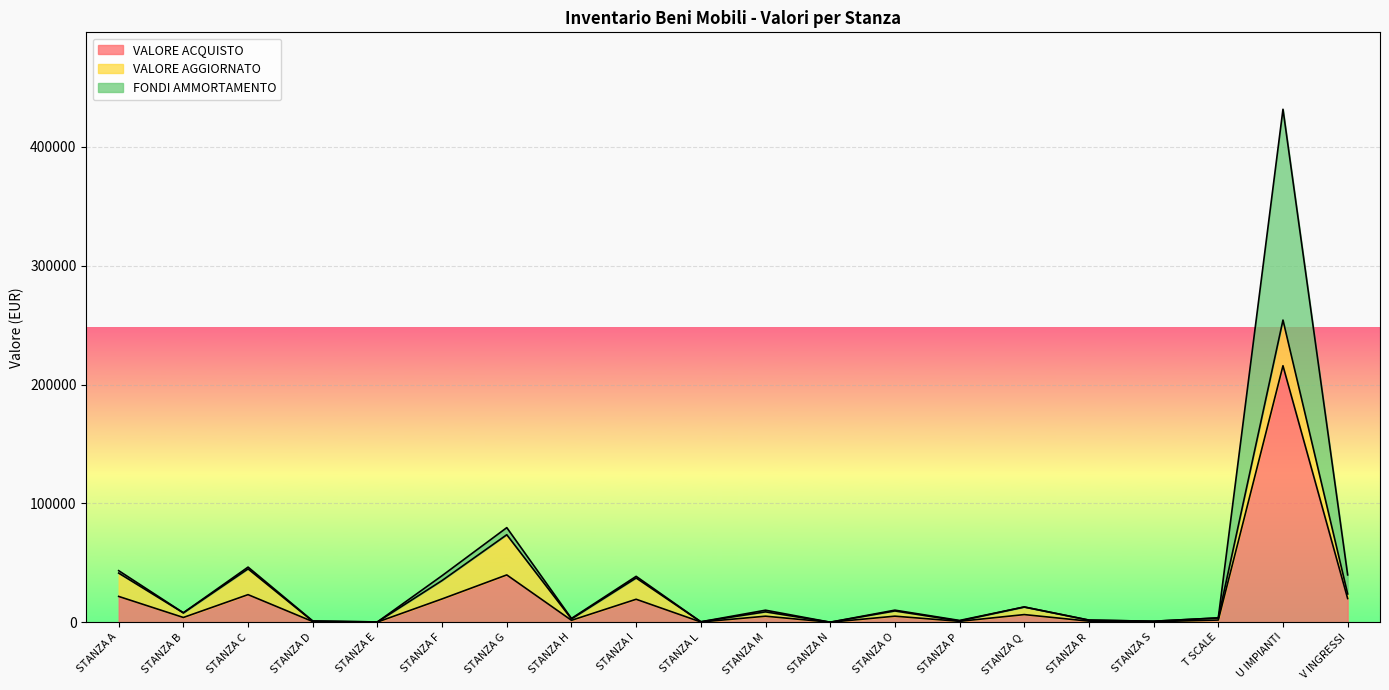

What position from the left is STANZA F?

6